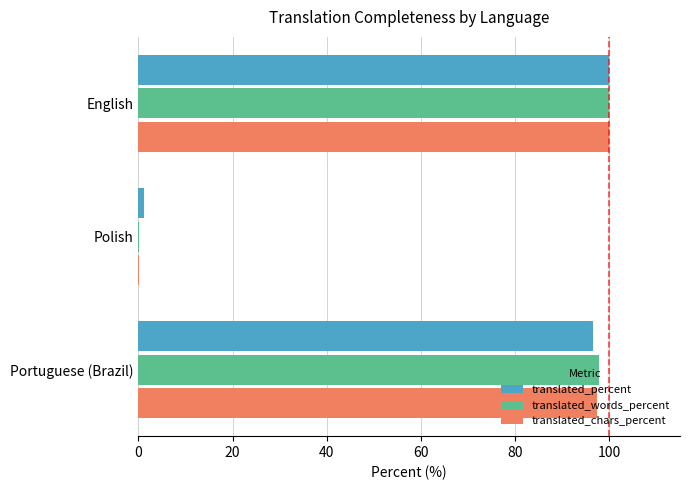

True or false: translated_words_percent has a value of 49.5 at English.

False